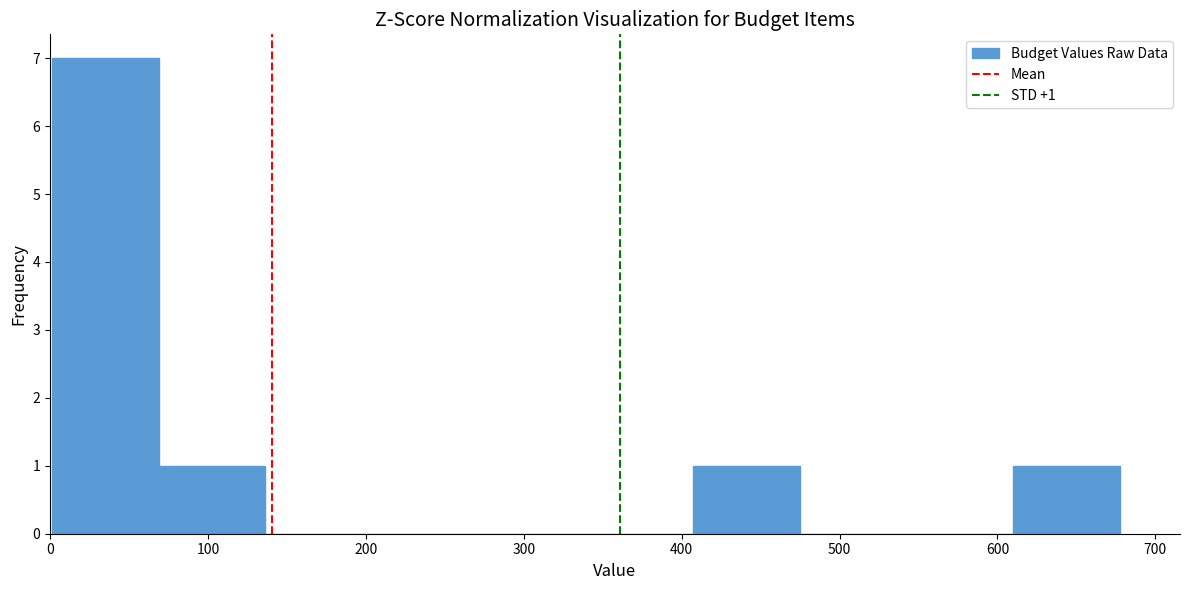

Which range on the x-axis has the tallest bar?

0 to 70